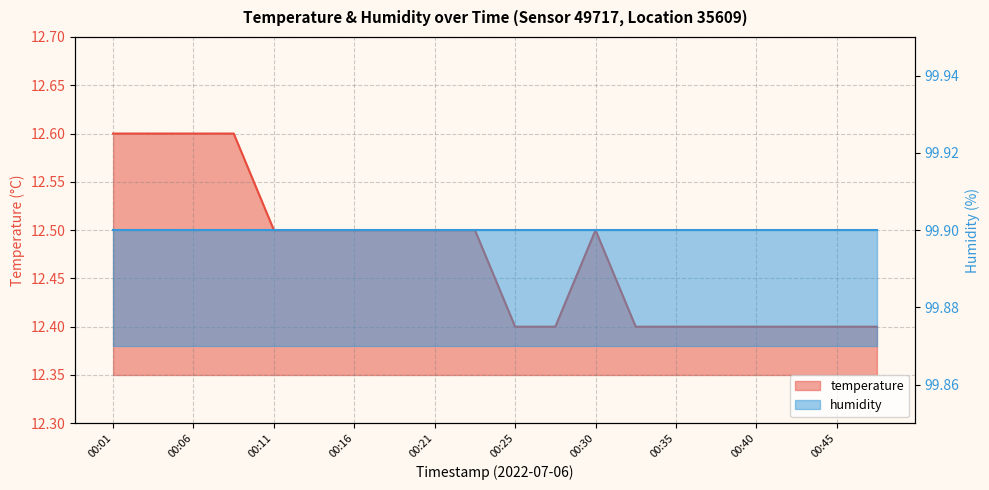

What is the change in value from 00:01 to 00:18?

-0.1